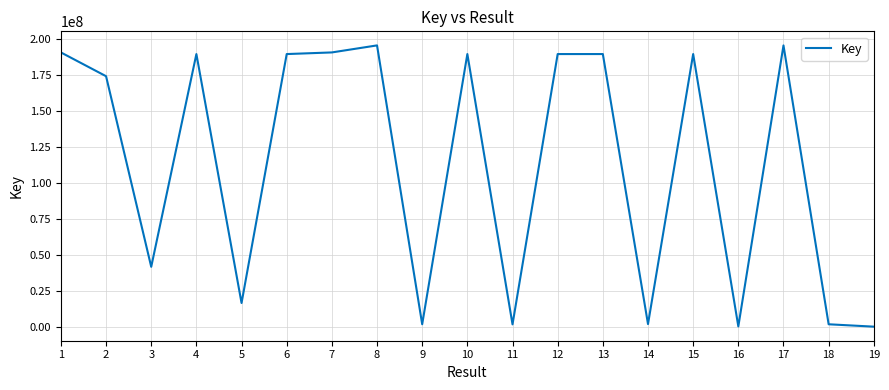

The value at 1 is 116554930. True or false?

False